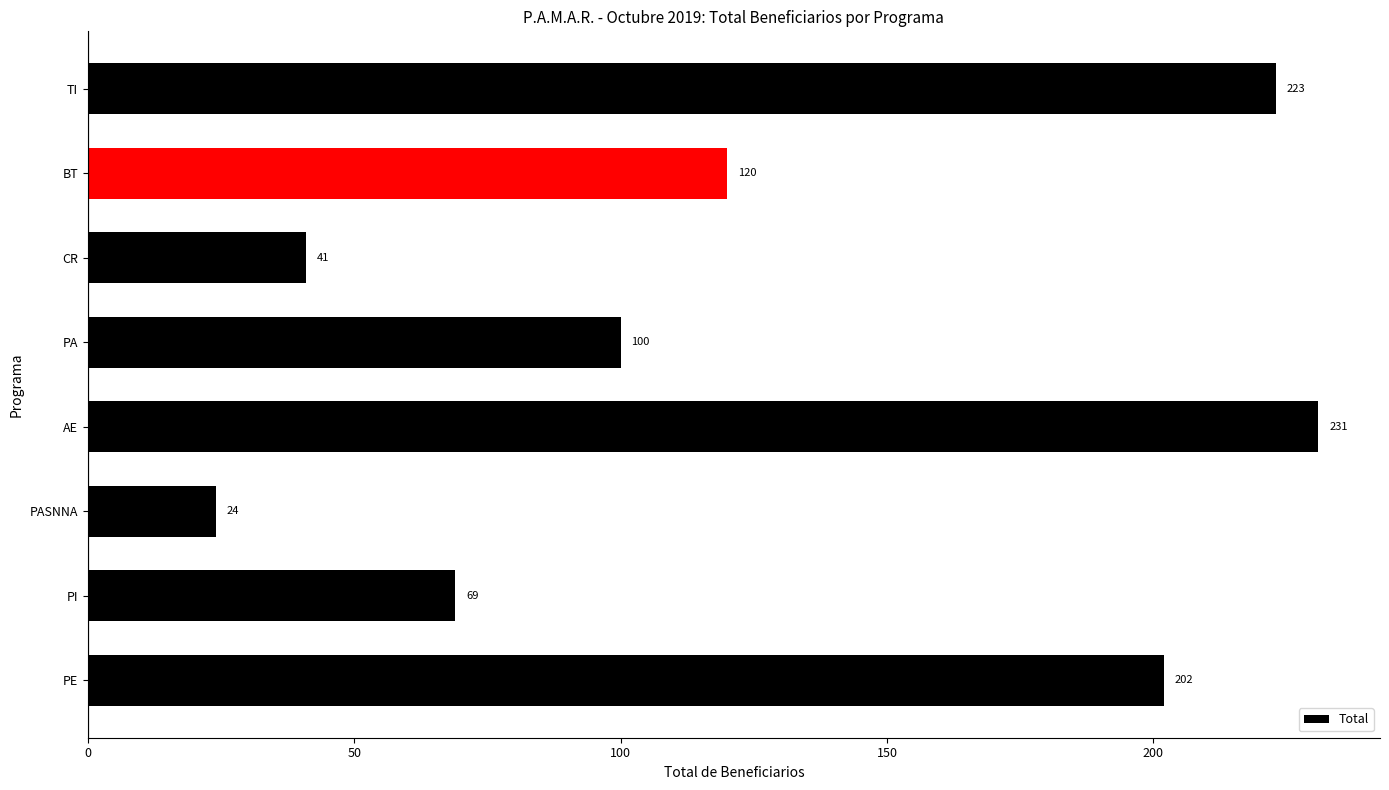

Rank the categories by value from lowest to highest.

PASNNA, CR, PI, PA, BT, PE, TI, AE